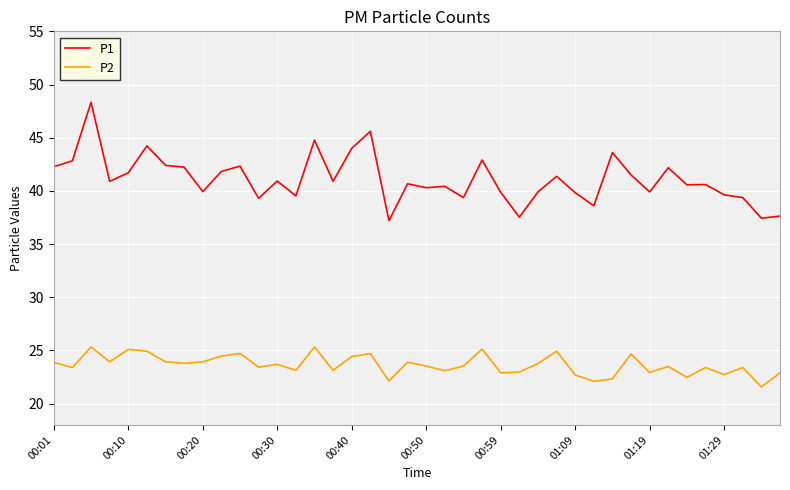

Which series has the largest total across all categories?

P1